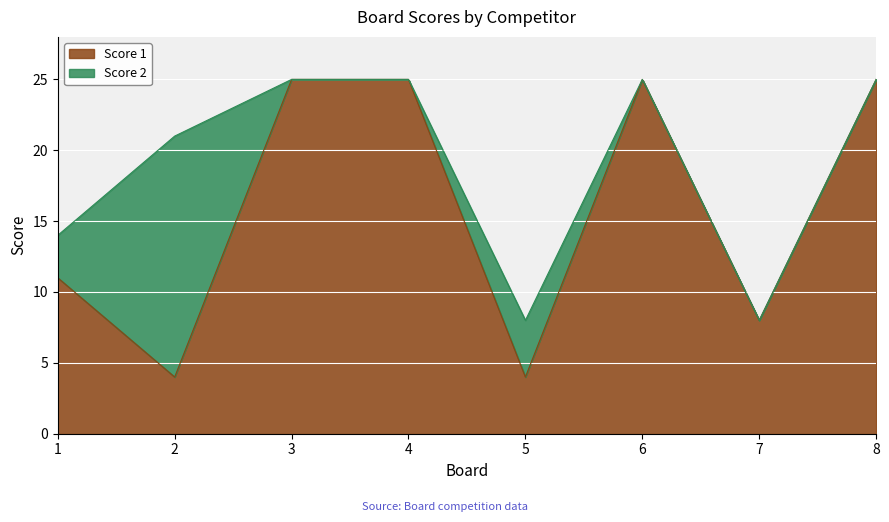

Reading right to left, list all the values displayed in this chart.

25	8	25	4	25	25	4	11